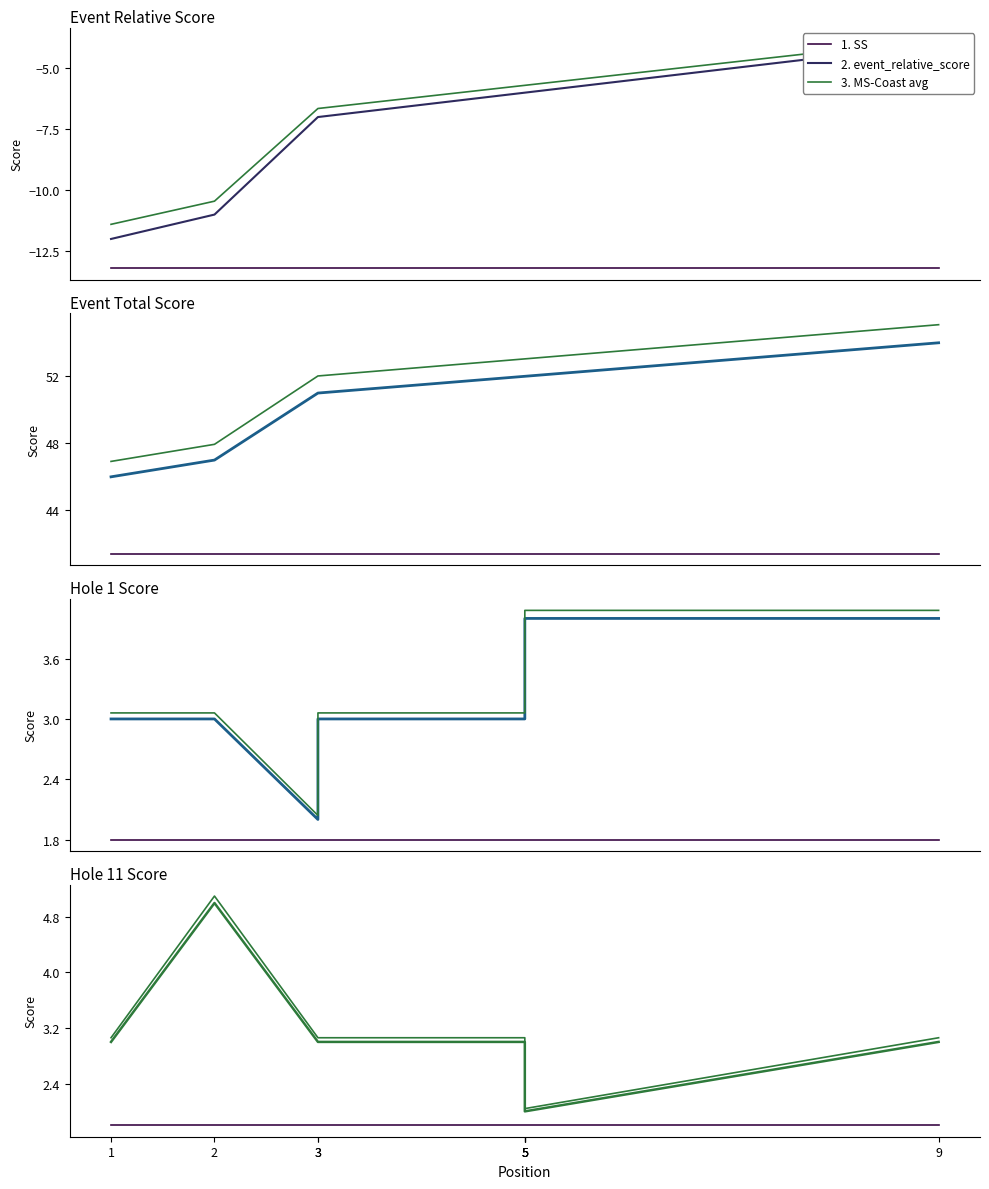

Count the number of categories in the chart.

9